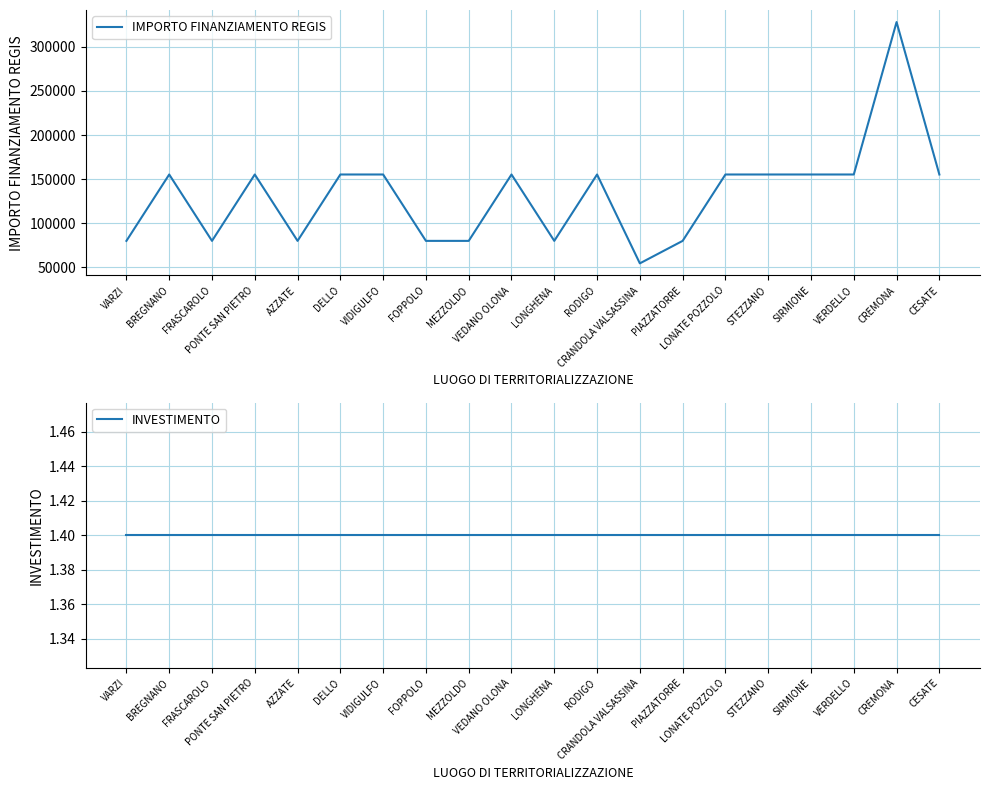

True or false: IMPORTO FINANZIAMENTO REGIS and INVESTIMENTO intersect in this chart.

False